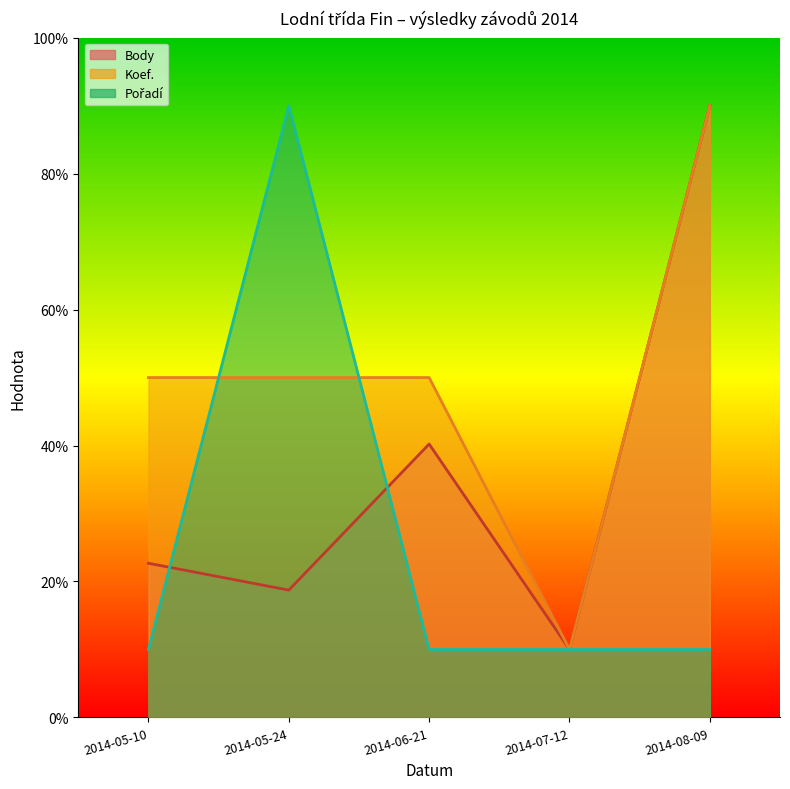

How many lines are shown in the chart?

3